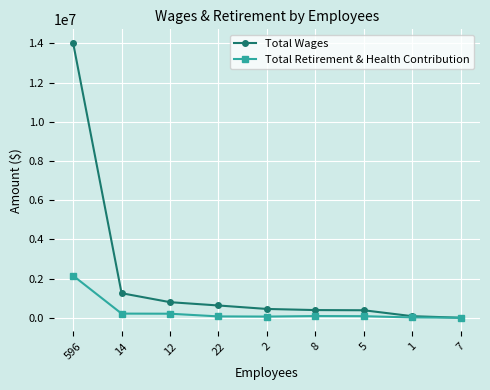

What are all the series names shown in the legend?

Total Wages, Total Retirement & Health Contribution